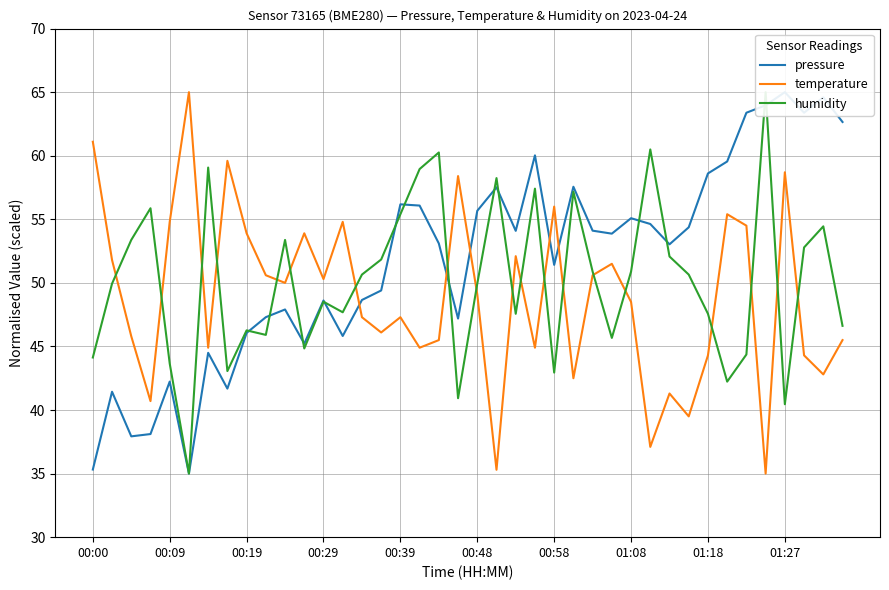

Is the value of temperature at 15 greater than the value of pressure at 31?

No